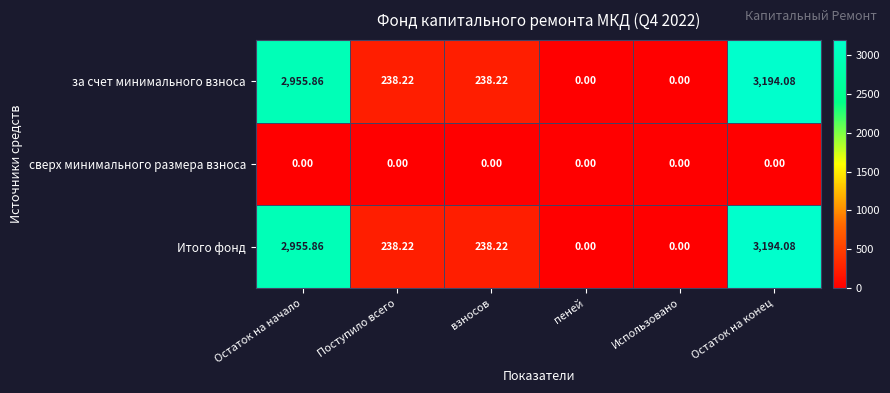

At which label does Итого фонд first exceed 238?

Остаток на начало